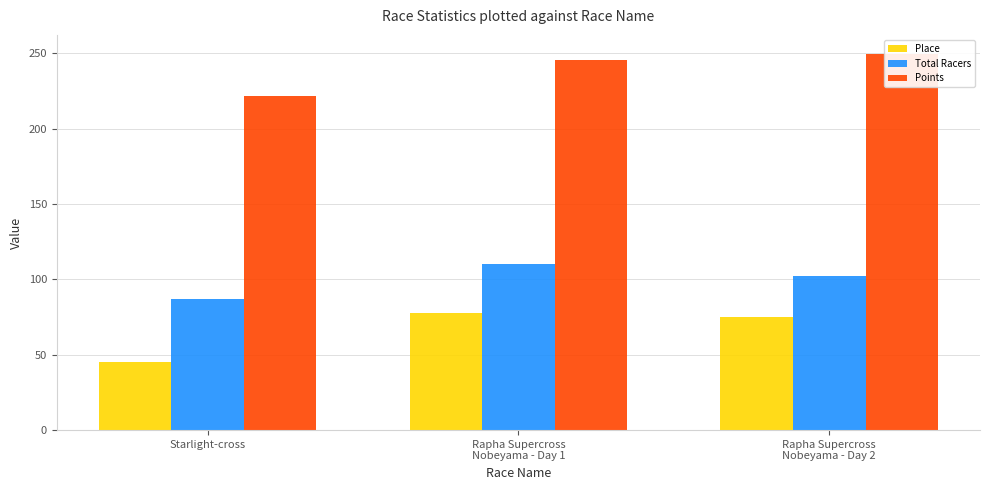

Rank the categories by Total Racers value from highest to lowest.

Rapha Supercross
Nobeyama - Day 1, Rapha Supercross
Nobeyama - Day 2, Starlight-cross